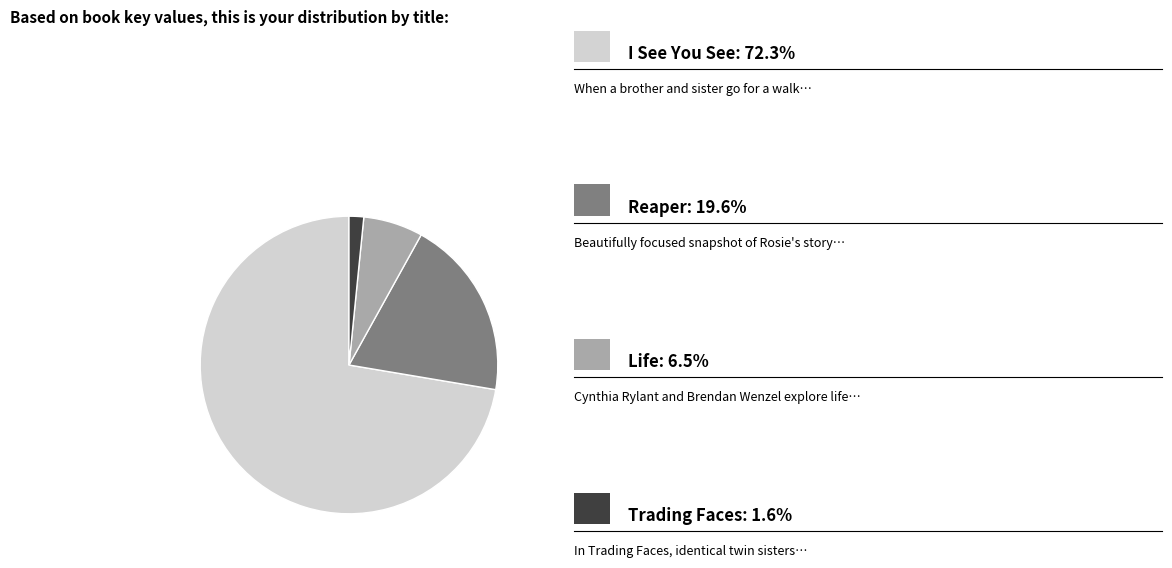

How many segments does this pie chart have?

4